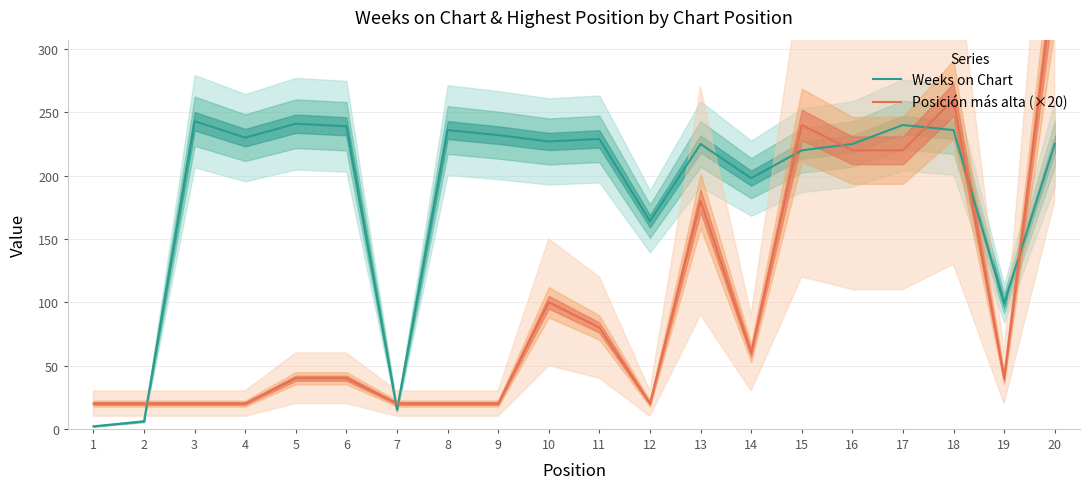

How many times do Weeks on Chart and Posición más alta (×20) cross each other?

8